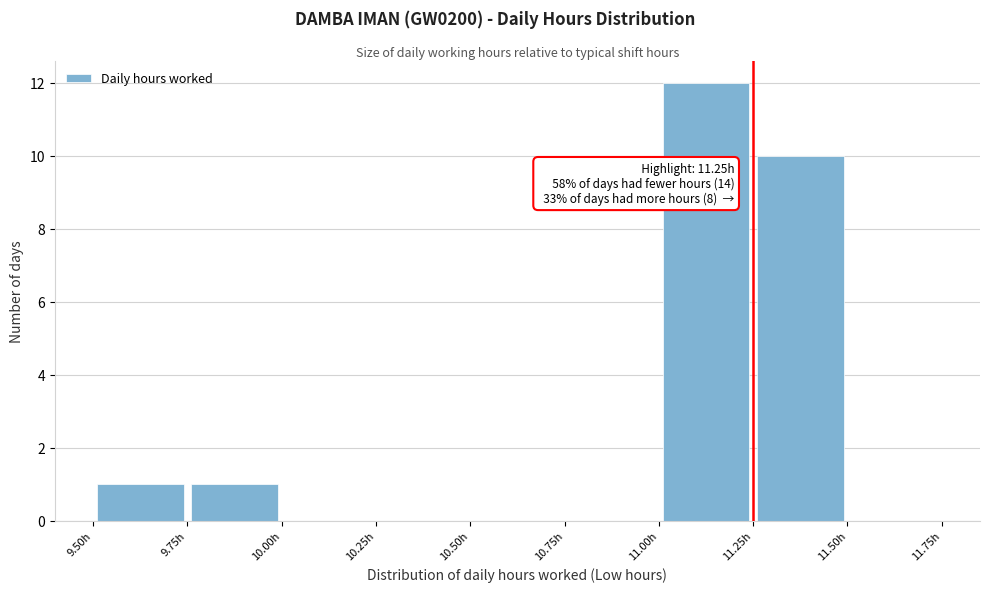

Which range on the x-axis has the tallest bar?

11.00 to 11.25